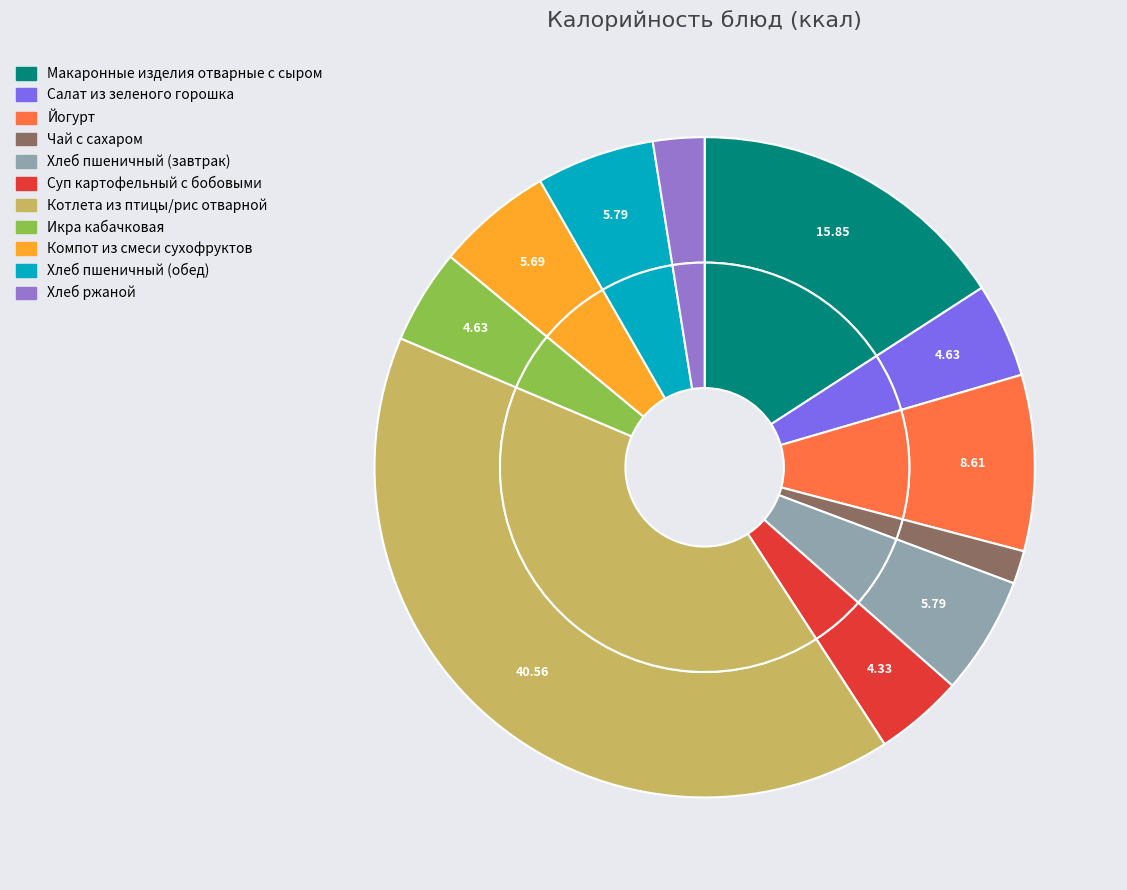

What is the ratio of the value at Макаронные изделия отварные с сыром to the value at Чай с сахаром?

9.8